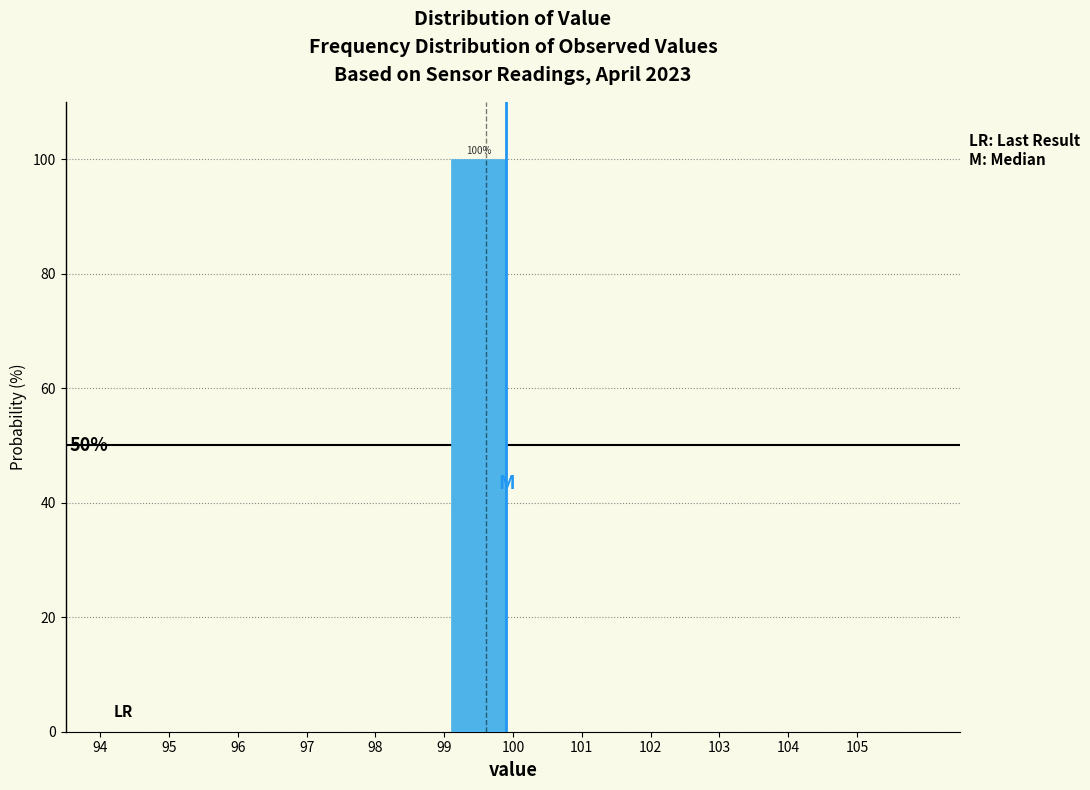

Which range on the x-axis has the tallest bar?

99 to 100